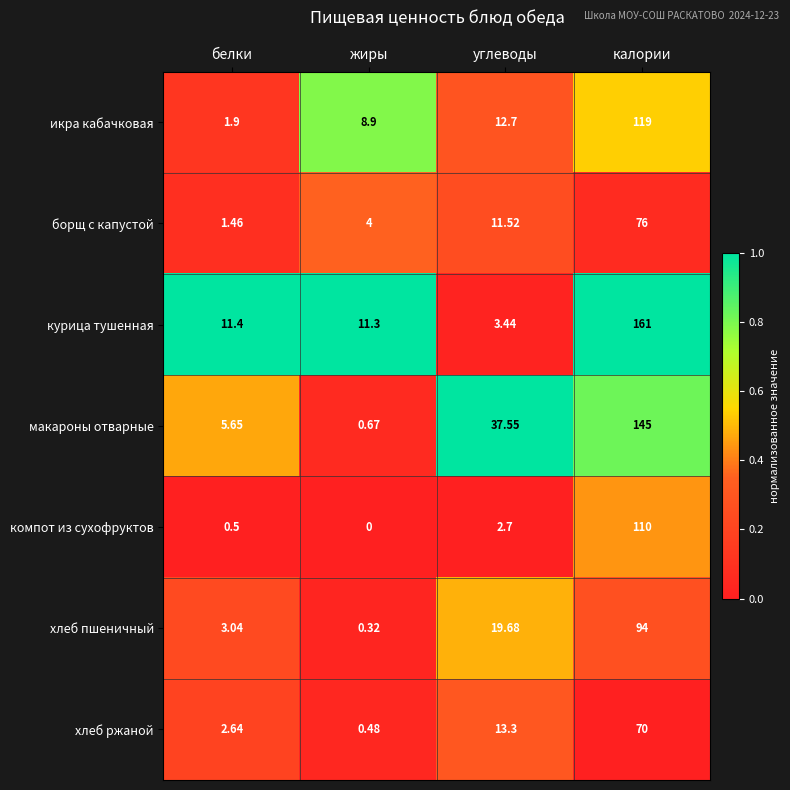

Between белки and жиры, which series saw the biggest shift?

икра кабачковая